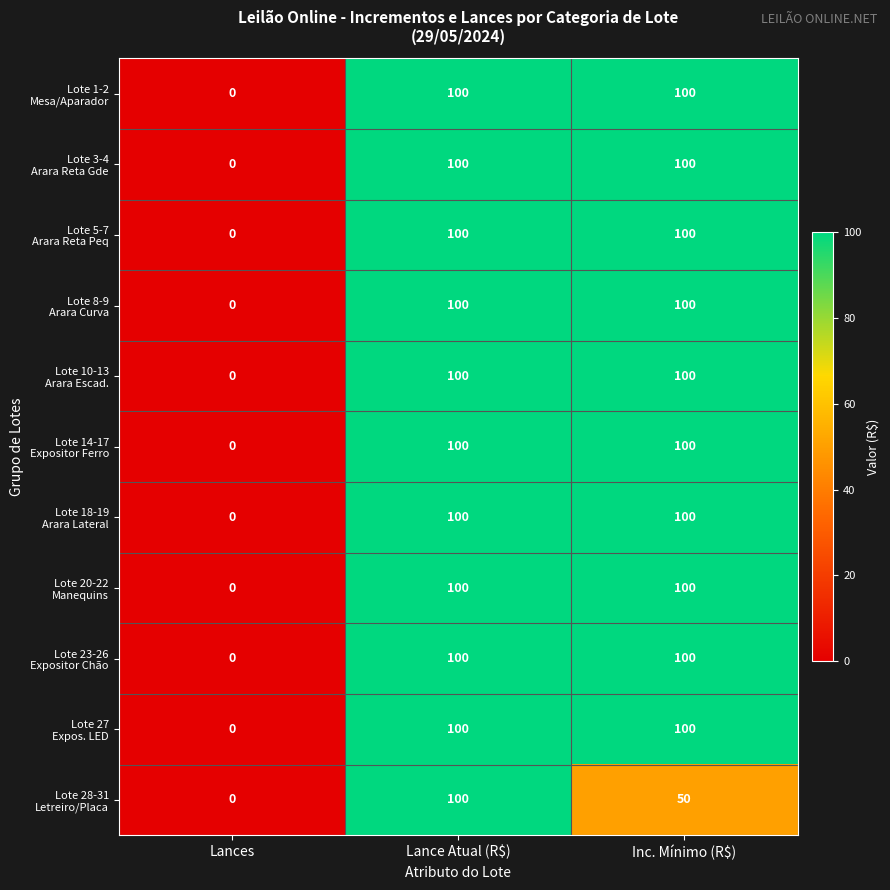

Which label corresponds to the smallest value in the chart?

Lances